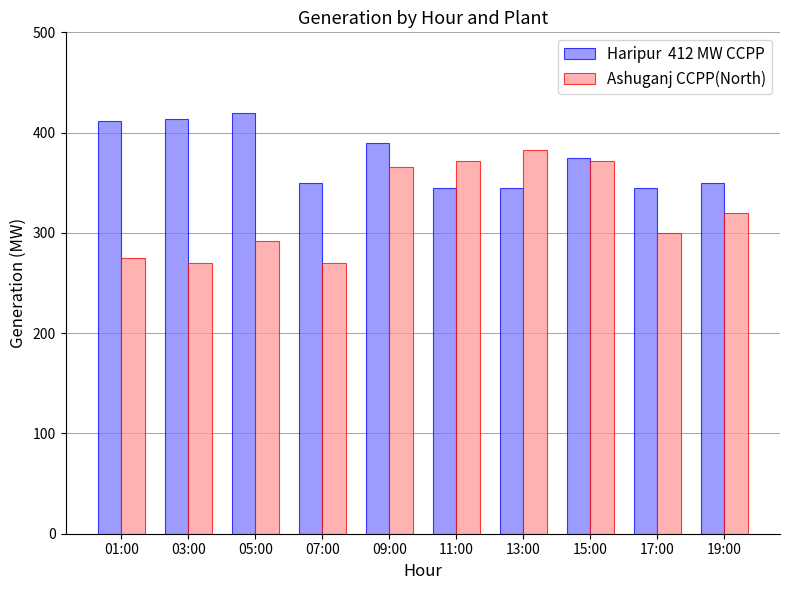

What position from the left is 01:00?

1